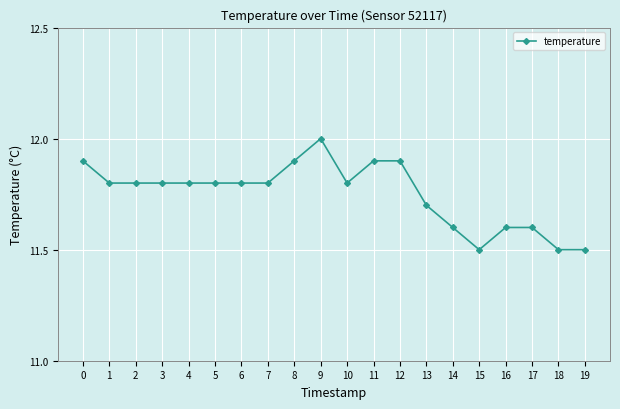

The value at 14 is 11.6. True or false?

True